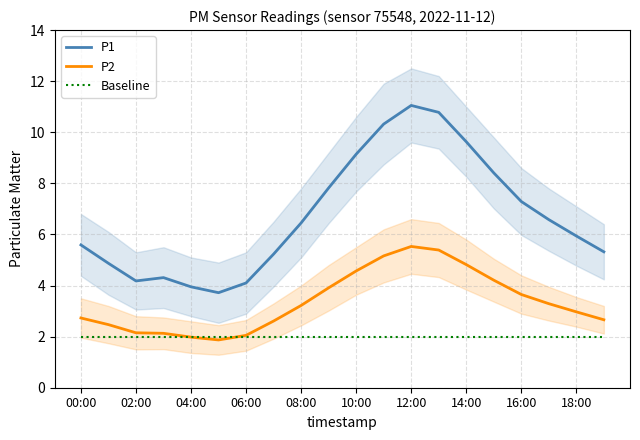

True or false: P1 and P2 intersect in this chart.

False